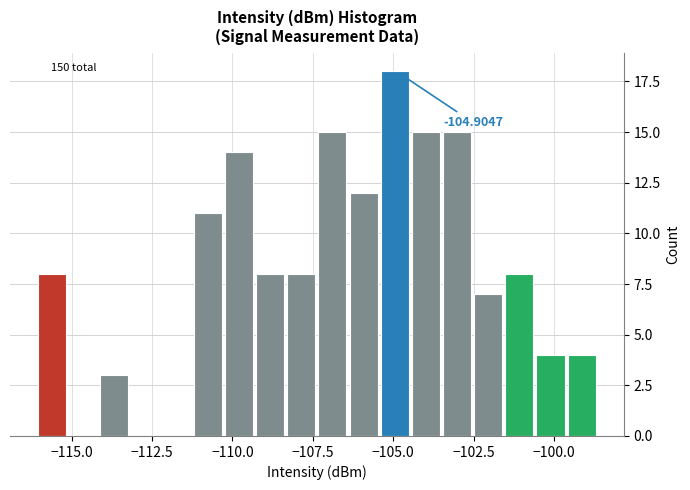

Read against the x-axis, roughly where is the centre of the tallest bar?

-105.0